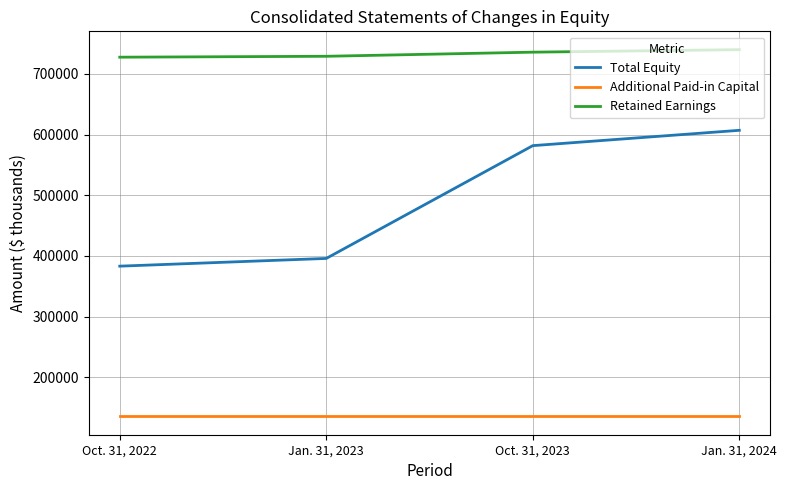

True or false: Additional Paid-in Capital and Total Equity intersect in this chart.

False